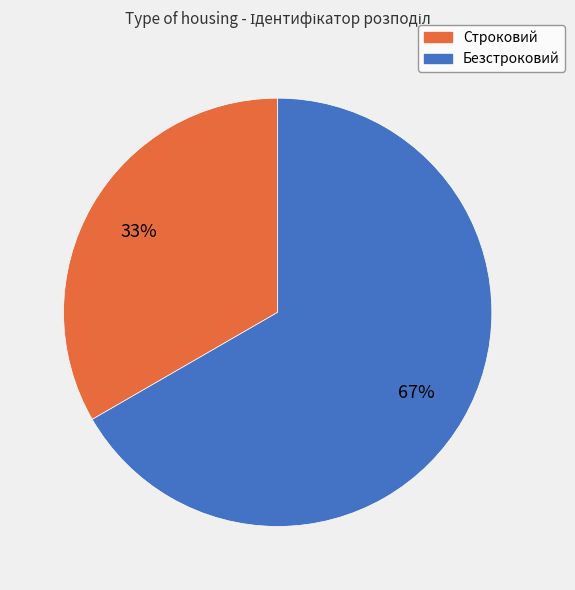

The Строковий slice represents 33% of the pie. True or false?

True